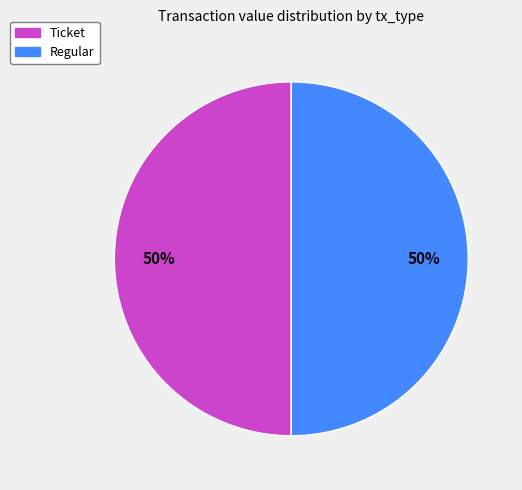

Is the sum of Ticket and Regular greater than half?

Yes